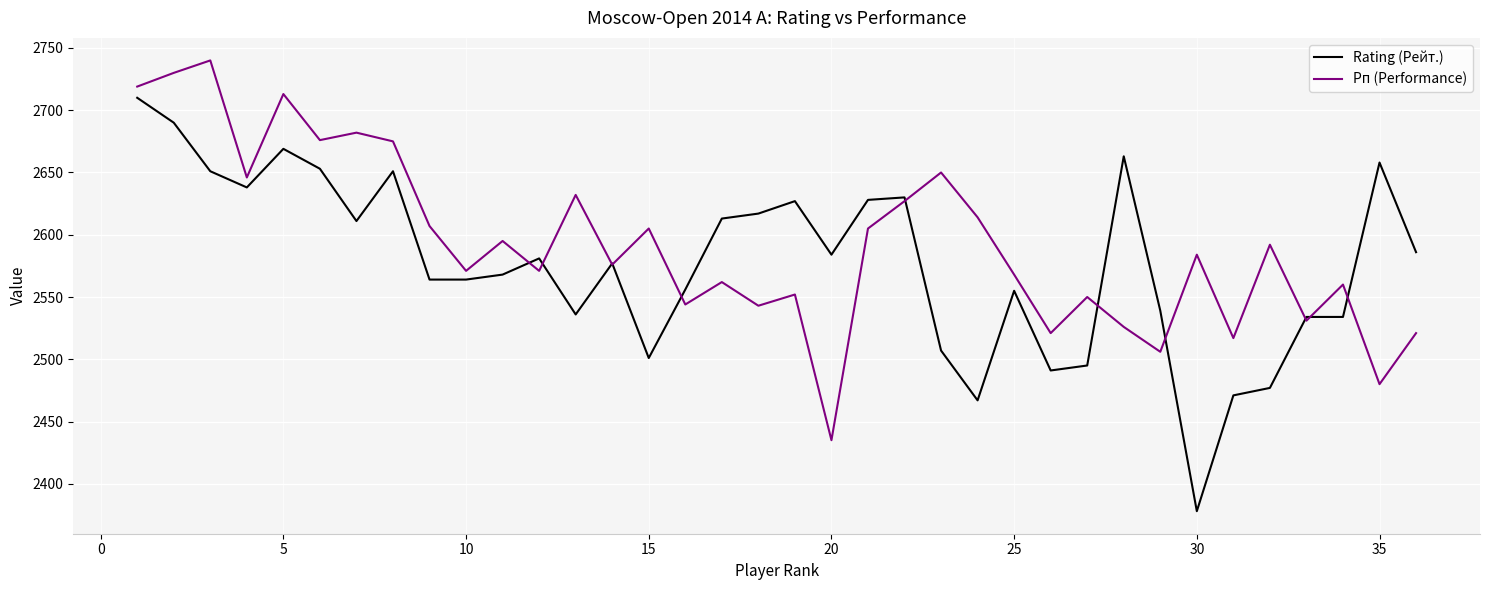

Which series has the largest range (max minus min)?

Rating (Рейт.)